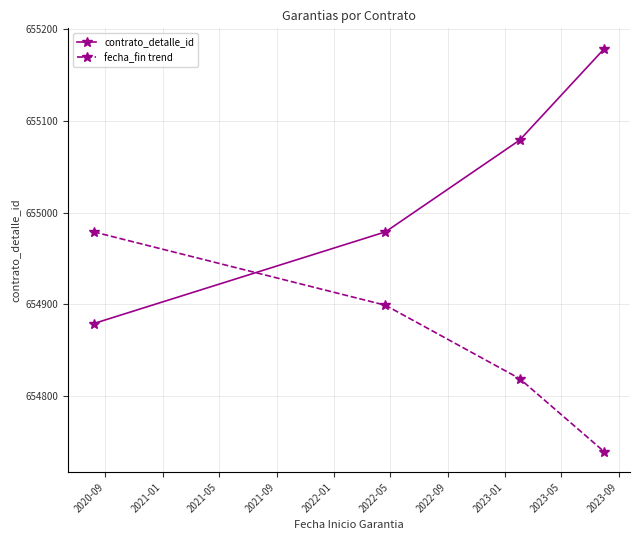

True or false: fecha_fin trend has more than 0 points higher than both neighbors.

False